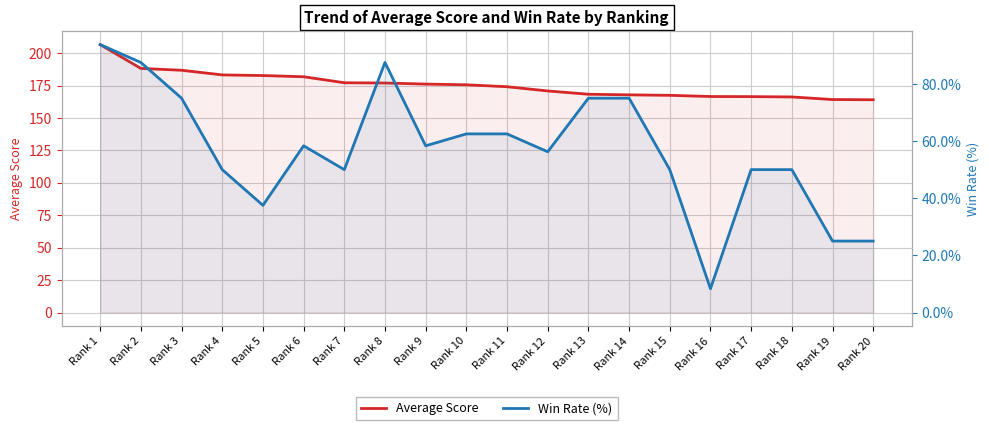

What is the total value across all series at Rank 10?

238.1